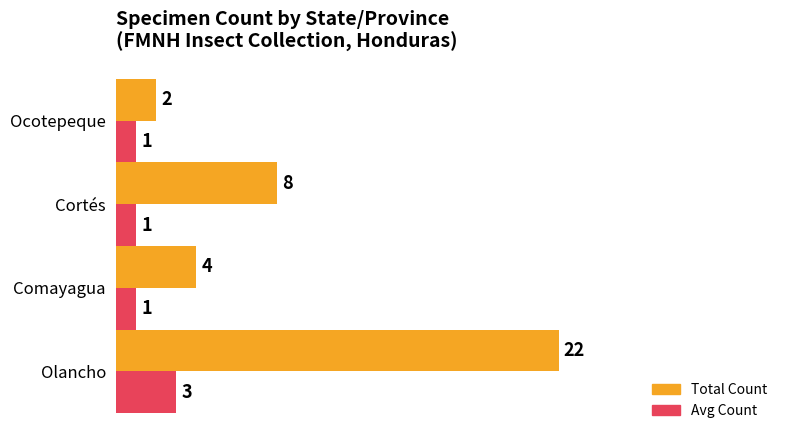

Which series has the widest spread of values?

Total Count